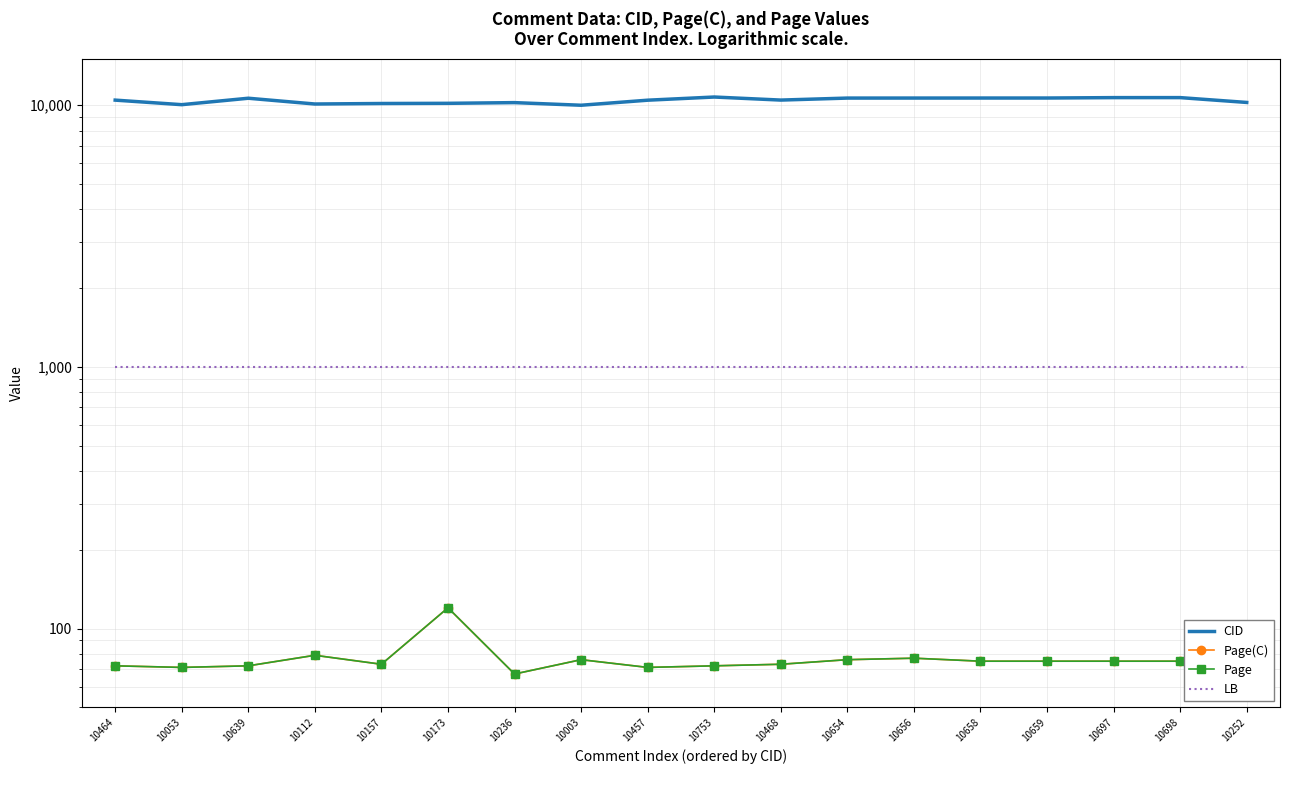

How many data points in CID are less than 10468?

9